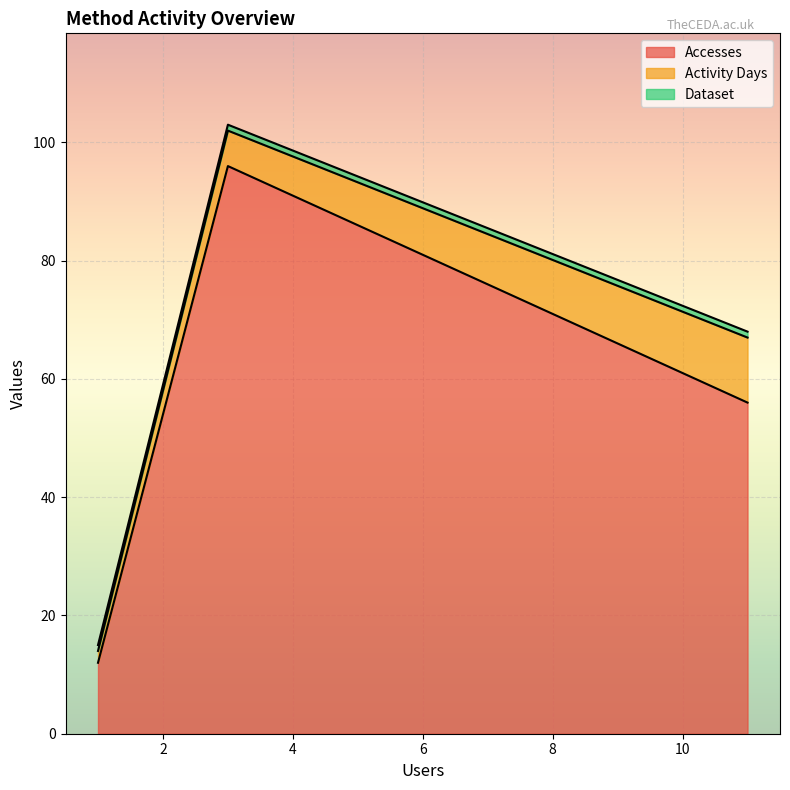

Does the chart display data point markers on the line(s)?

No